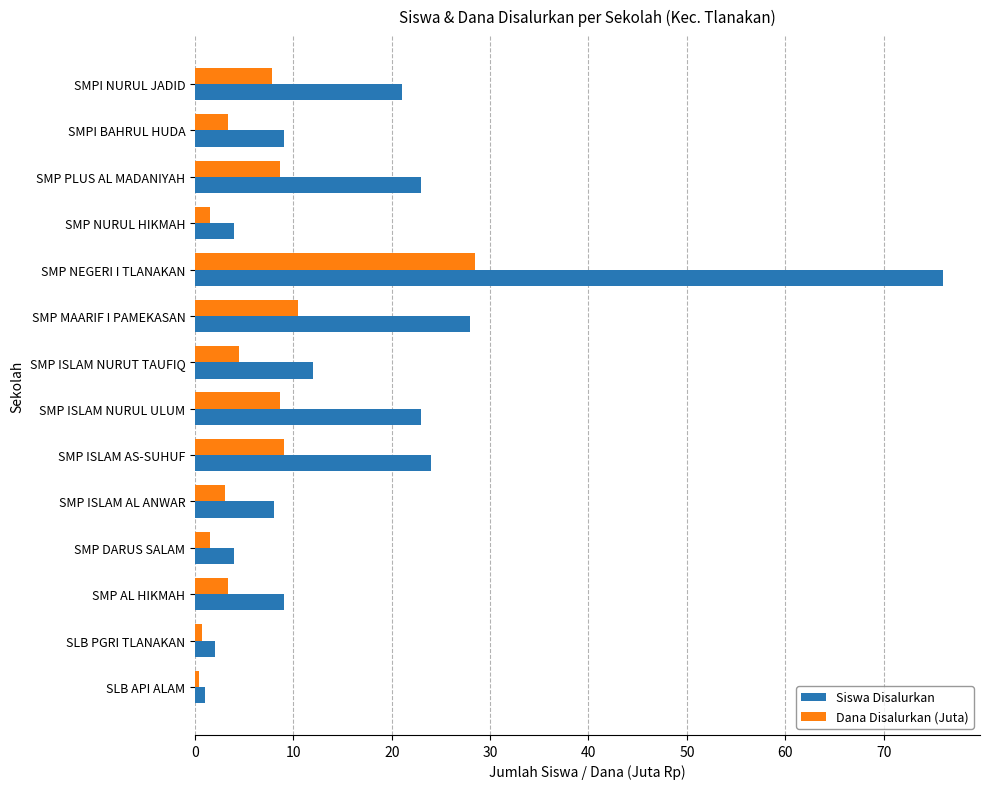

Rank the series by their maximum value, from highest to lowest.

Siswa Disalurkan, Dana Disalurkan (Juta)